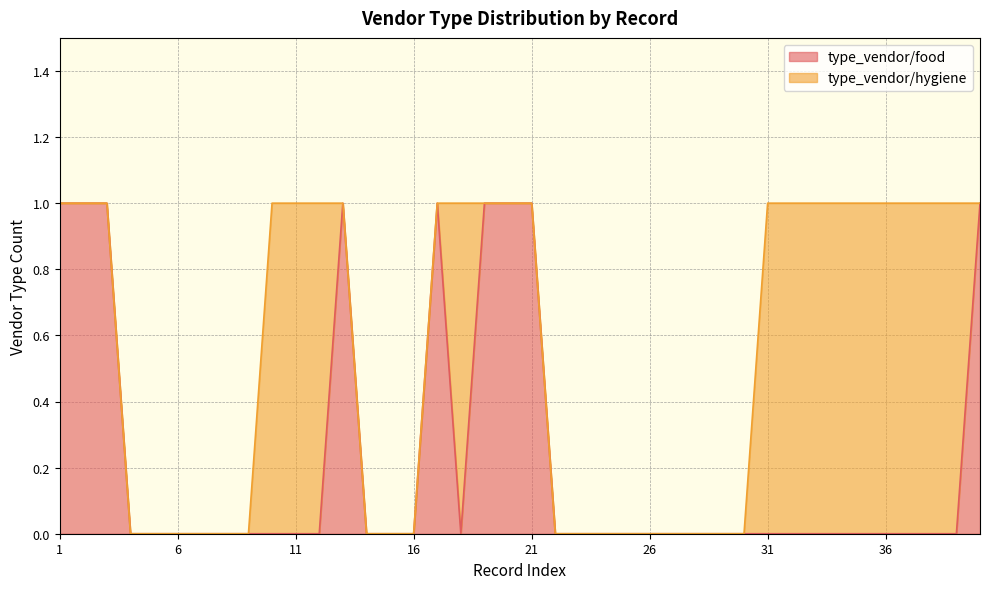

True or false: the data shows 0 at 24.

True